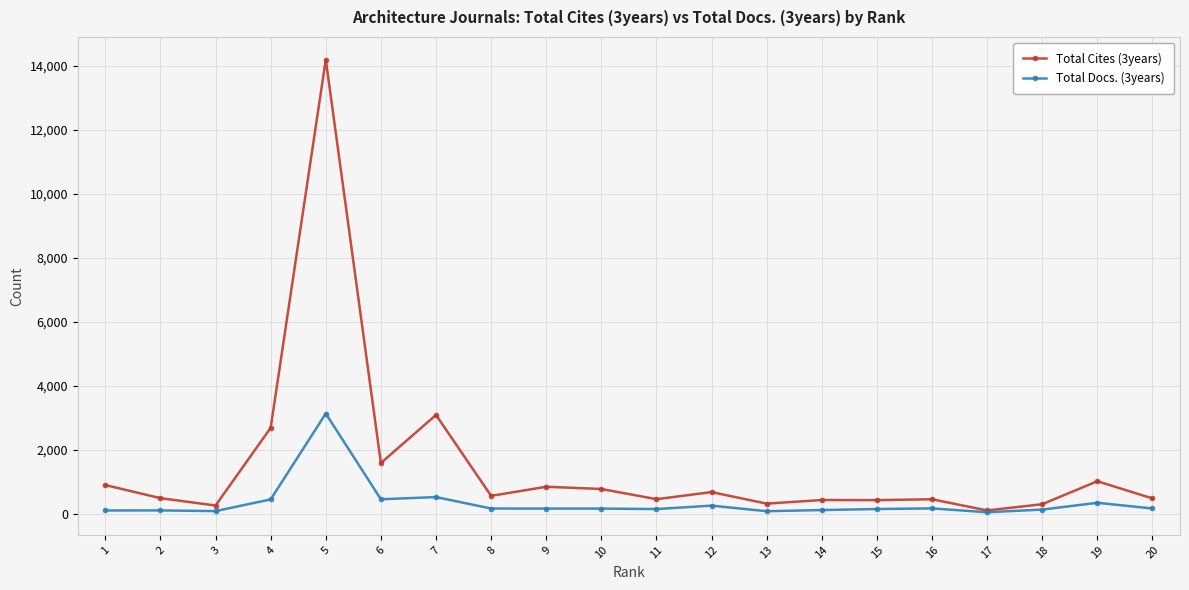

What is the difference between the second highest and second lowest values in the Total Docs. (3years) series?

442